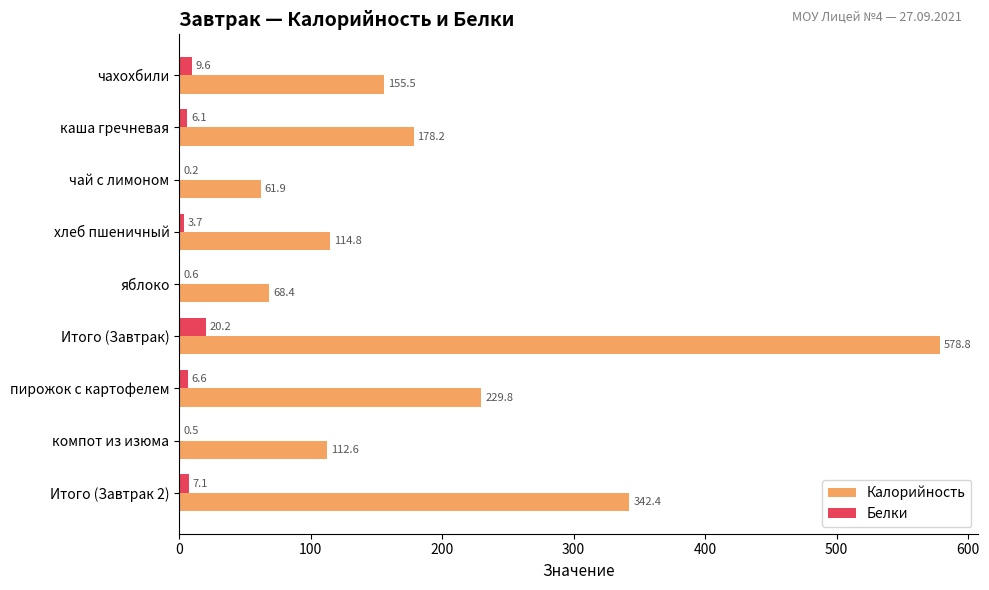

Between каша гречневая and яблоко, which series saw the biggest shift?

Калорийность